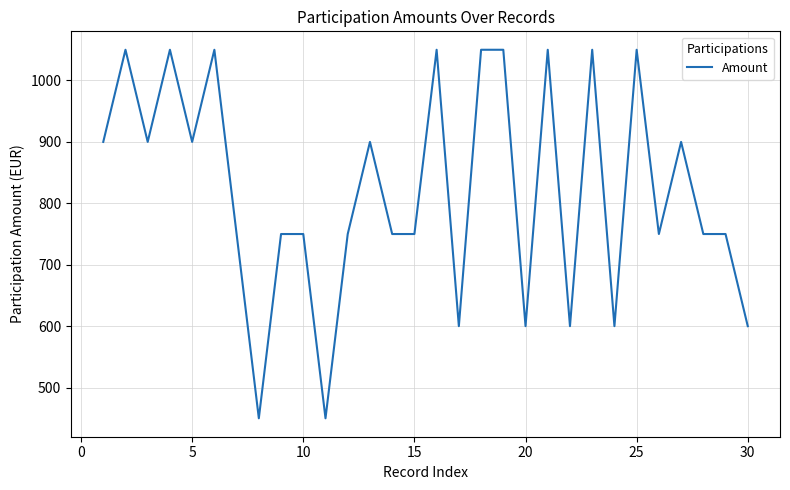

What is the difference between the maximum and minimum values?

600